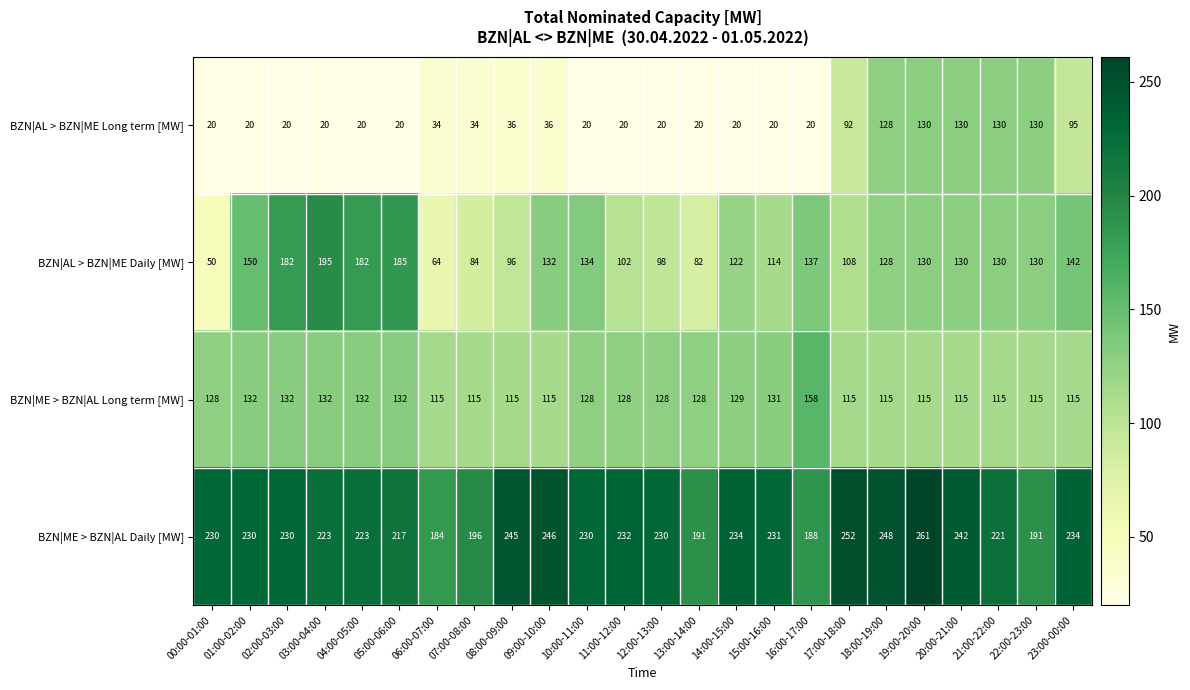

Between 04:00-05:00 and 18:00-19:00, which series saw the biggest shift?

BZN|AL > BZN|ME Long term [MW]